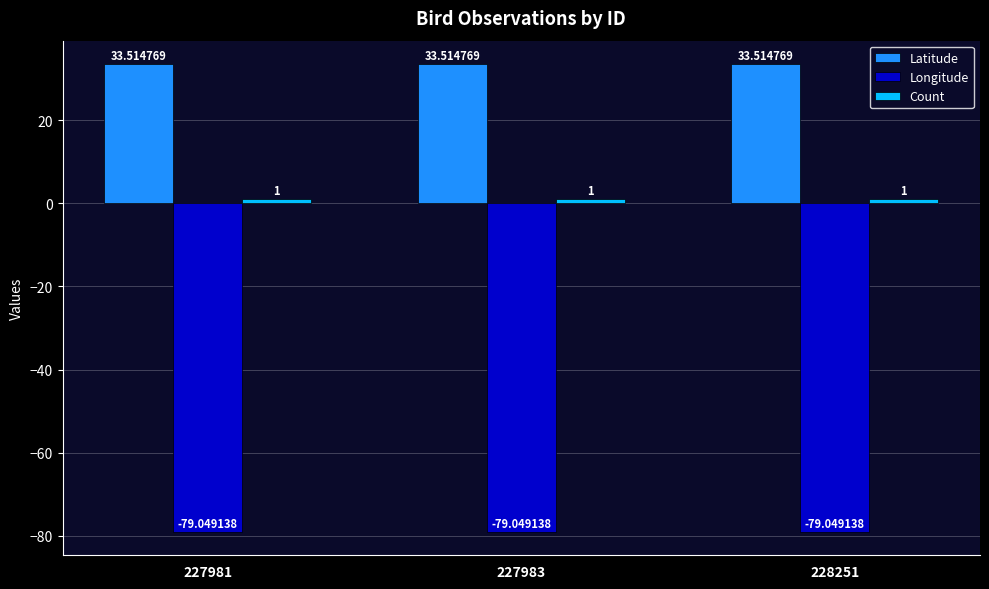

What is the average value of the Longitude series?

-79.0